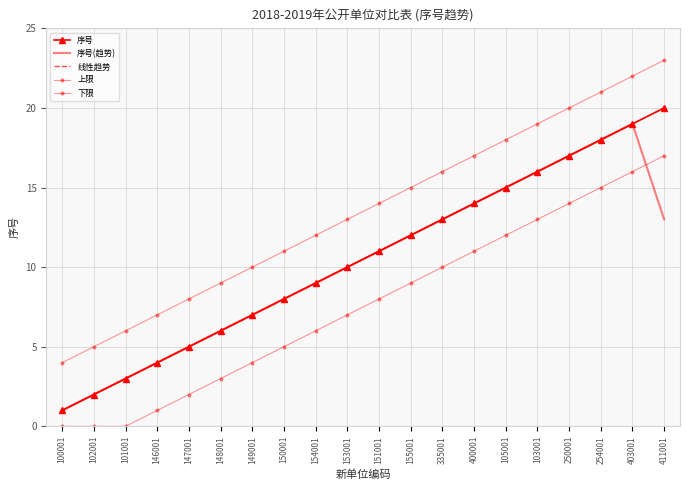

Reading right to left, transcribe all the data shown in this chart.

序号: 411001=20.0	403001=19.0	254001=18.0	250001=17.0	103001=16.0	105001=15.0	400001=14.0	335001=13.0	155001=12.0	151001=11.0	153001=10.0	154001=9.0	150001=8.0	149001=7.0	148001=6.0	147001=5.0	146001=4.0	101001=3.0	102001=2.0	100001=1.0
序号(趋势): 411001=13.0	403001=19.0	254001=18.0	250001=17.0	103001=16.0	105001=15.0	400001=14.0	335001=13.0	155001=12.0	151001=11.0	153001=10.0	154001=9.0	150001=8.0	149001=7.0	148001=6.0	147001=5.0	146001=4.0	101001=3.0	102001=2.0	100001=1.0
线性趋势: 411001=20.0	403001=19.0	254001=18.0	250001=17.0	103001=16.0	105001=15.0	400001=14.0	335001=13.0	155001=12.0	151001=11.0	153001=10.0	154001=9.0	150001=8.0	149001=7.0	148001=6.0	147001=5.0	146001=4.0	101001=3.0	102001=2.0	100001=1.0
上限: 411001=23.0	403001=22.0	254001=21.0	250001=20.0	103001=19.0	105001=18.0	400001=17.0	335001=16.0	155001=15.0	151001=14.0	153001=13.0	154001=12.0	150001=11.0	149001=10.0	148001=9.0	147001=8.0	146001=7.0	101001=6.0	102001=5.0	100001=4.0
下限: 411001=17.0	403001=16.0	254001=15.0	250001=14.0	103001=13.0	105001=12.0	400001=11.0	335001=10.0	155001=9.0	151001=8.0	153001=7.0	154001=6.0	150001=5.0	149001=4.0	148001=3.0	147001=2.0	146001=1.0	101001=0.0	102001=0.0	100001=0.0